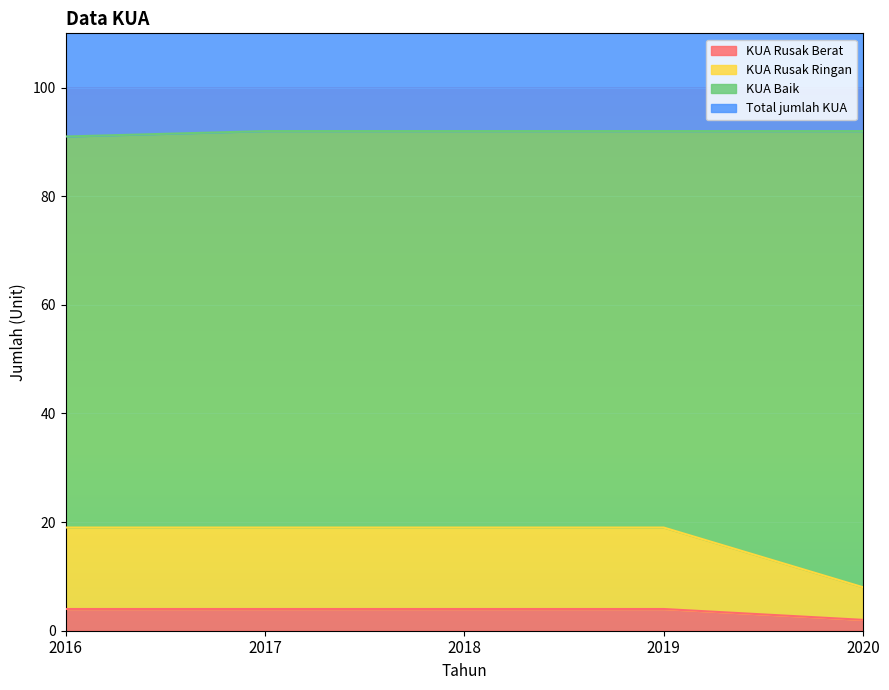

True or false: KUA Rusak Berat and Total jumlah KUA intersect in this chart.

False